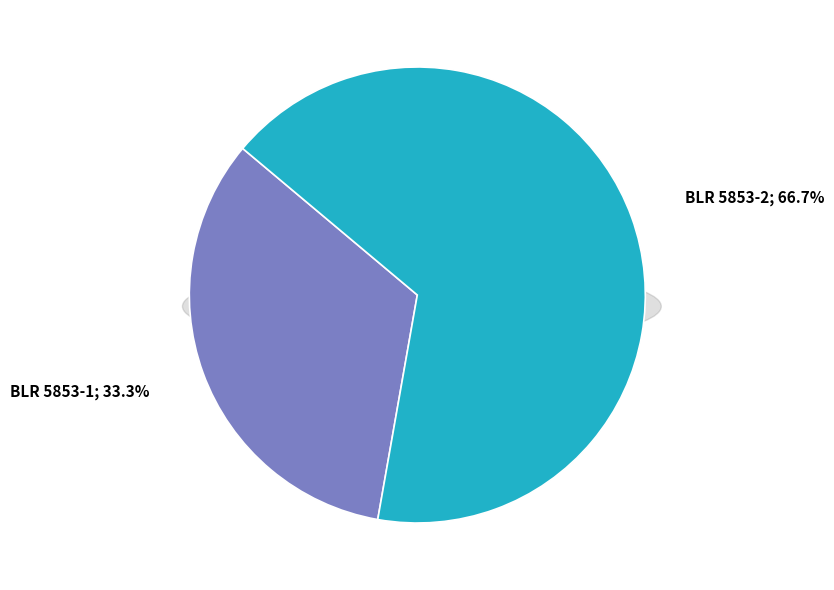

Which slice is the largest?

BLR 5853-2